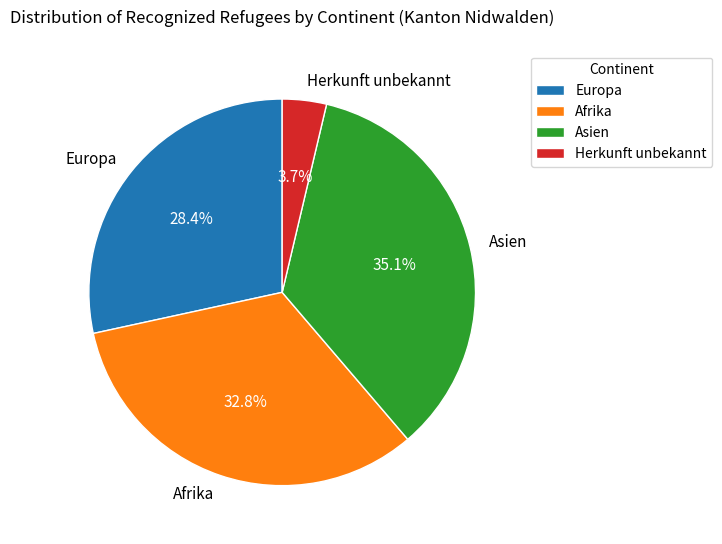

What is the total percentage of Europa and Asien?

63.5%